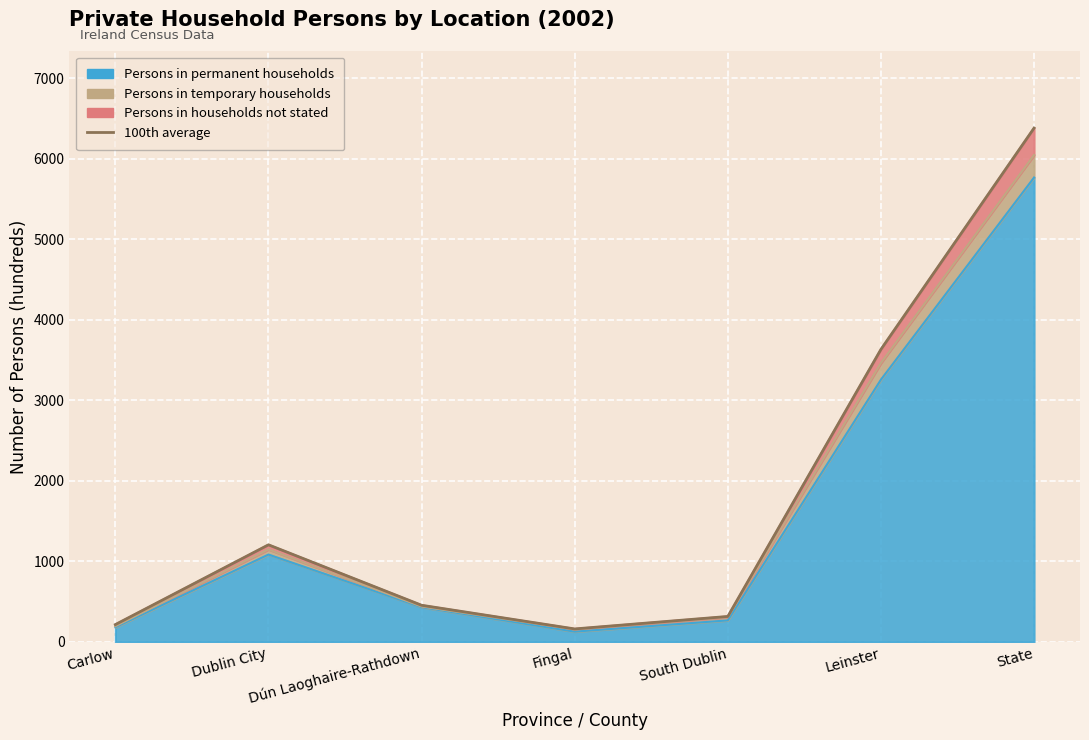

Reading right to left, what are all the values shown in this chart?

State=6384	Leinster=3635	South Dublin=317	Fingal=162	Dún Laoghaire-Rathdown=456	Dublin City=1207	Carlow=216